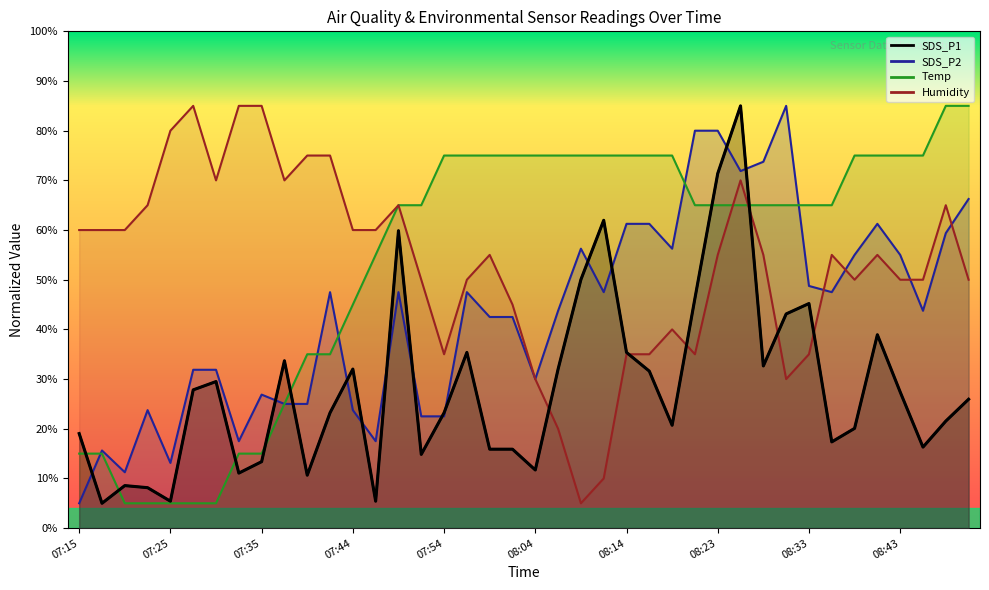

What is the difference between the maximum and minimum values in the SDS_P1 series?

80.0